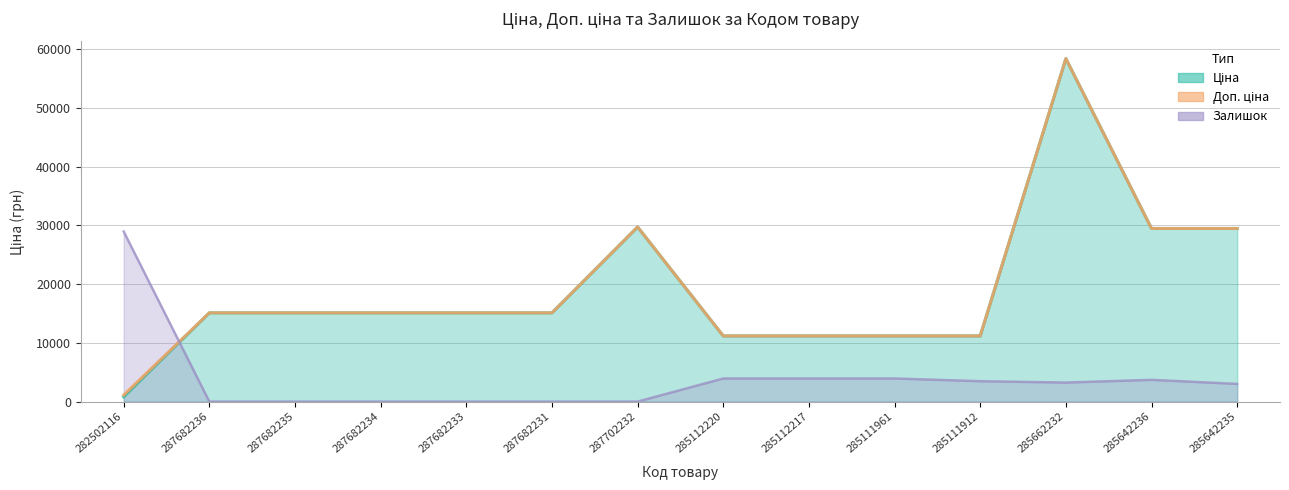

How many lines are shown in the chart?

3